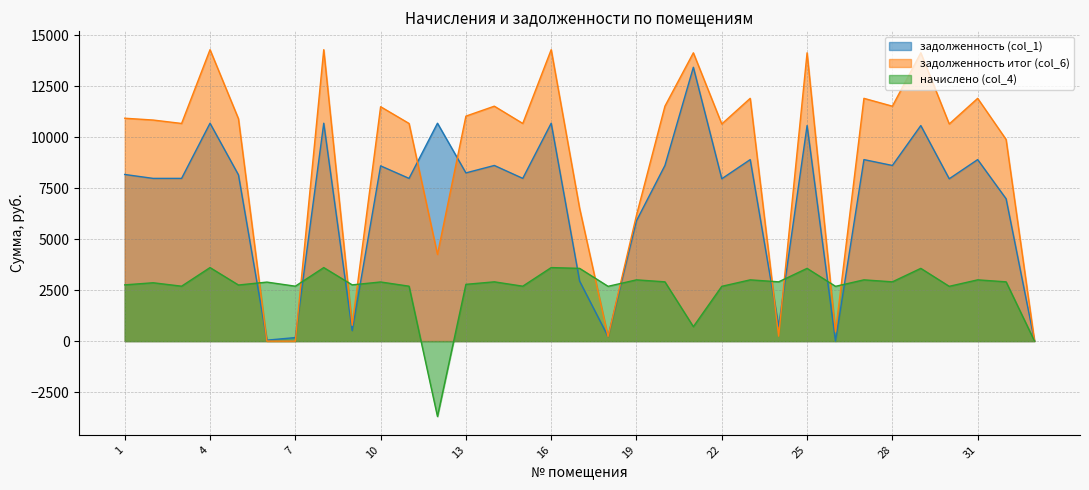

How many intersections are there between задолженность (col_1) and задолженность итог (col_6)?

6